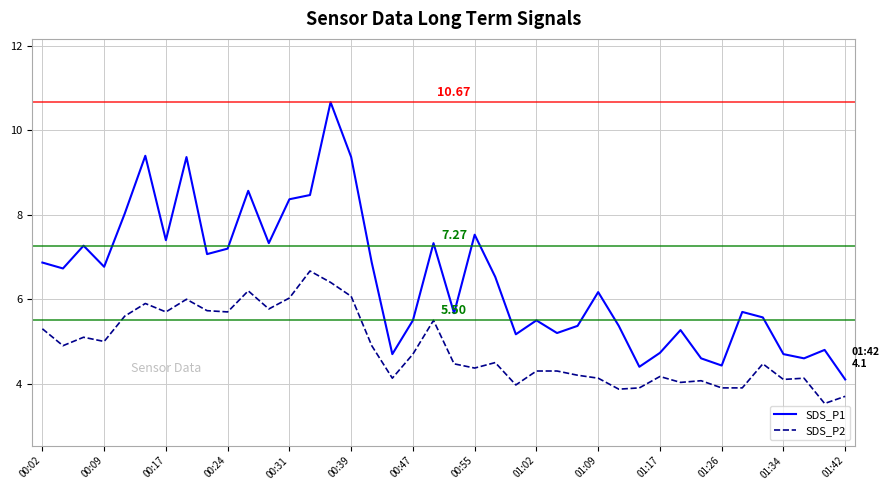

Which series has the largest range (max minus min)?

SDS_P1